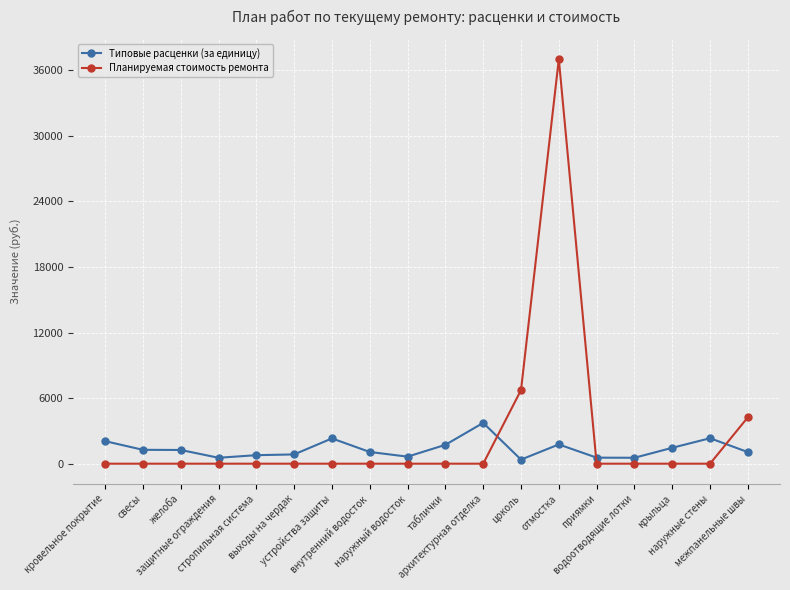

At which category is the sum across all series the highest?

отмостка